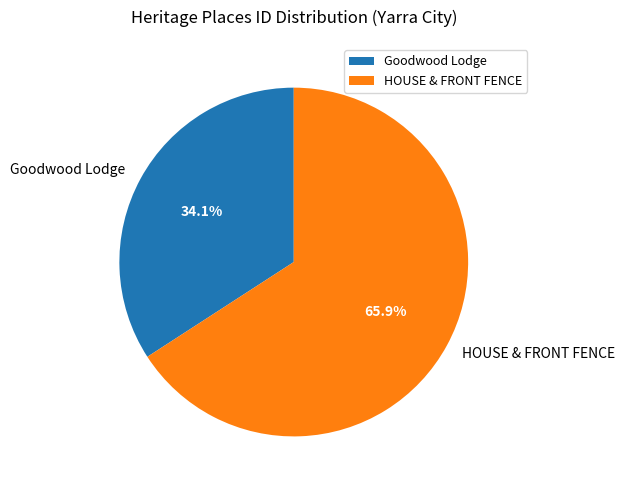

Which category has the biggest portion of the pie?

HOUSE & FRONT FENCE